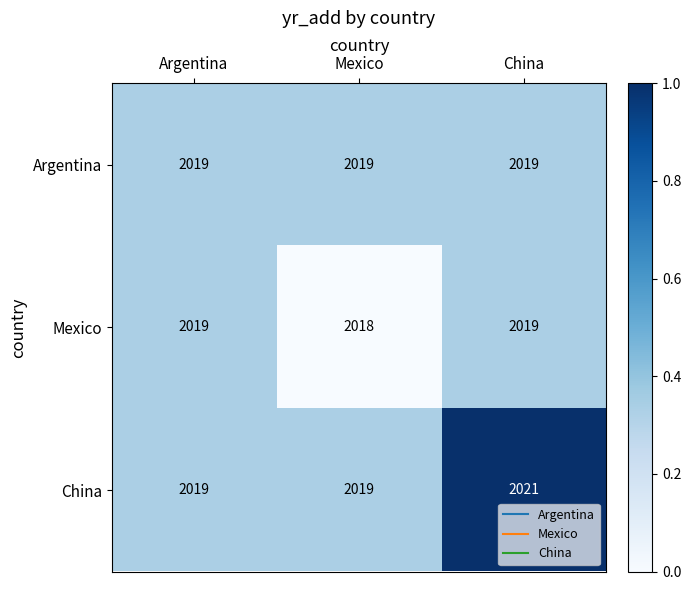

What is the average value of the Argentina series?

2019